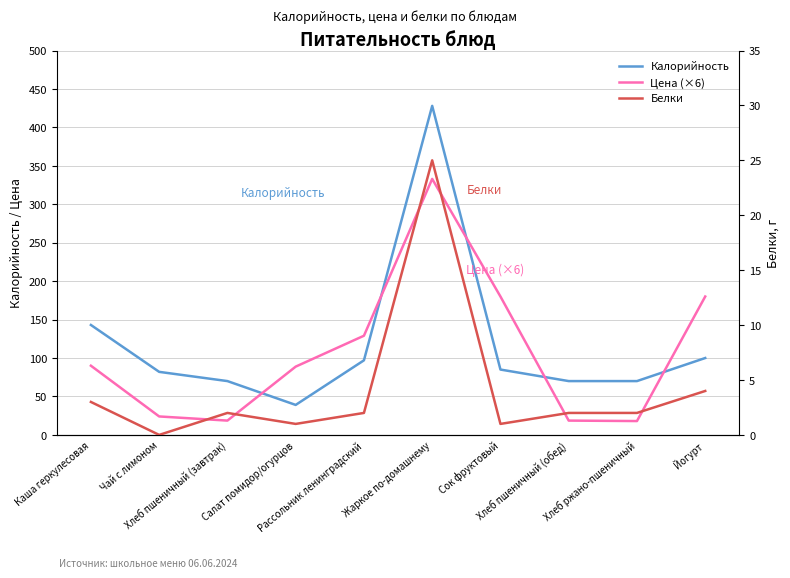

True or false: Белки and Калорийность intersect in this chart.

False